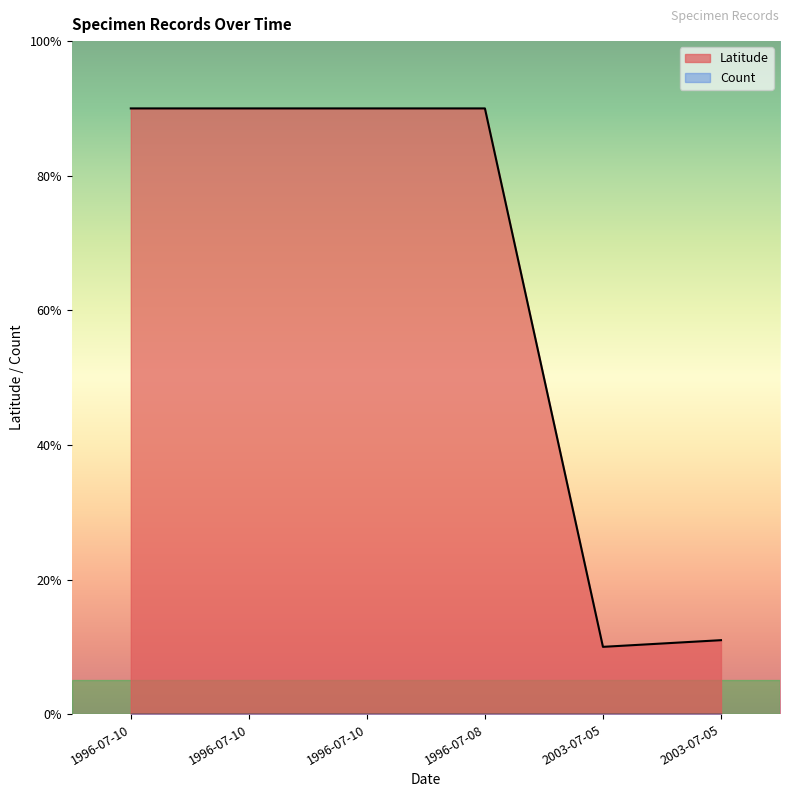

The chart shows a value of 1.2 at 1996-07-10. True or false?

False